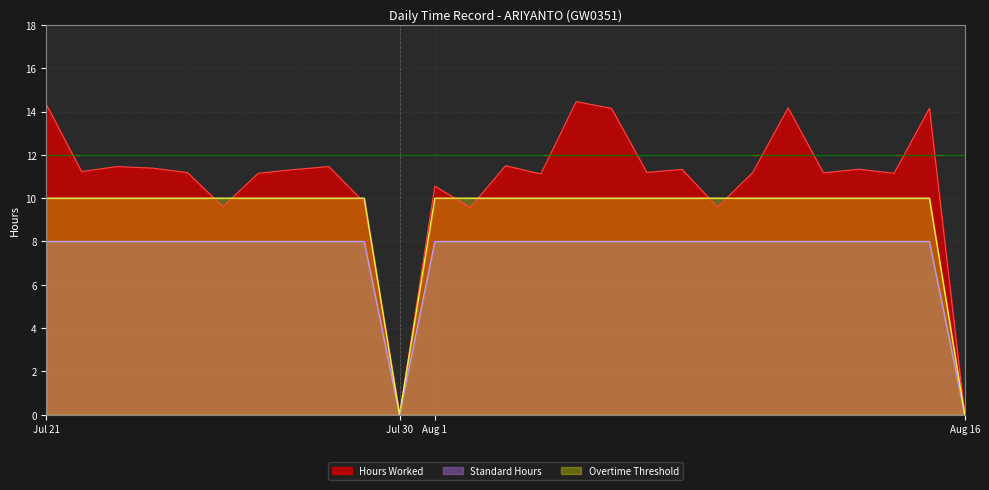

Rank the series by their average value, from highest to lowest.

Hours Worked, Overtime Threshold, Standard Hours